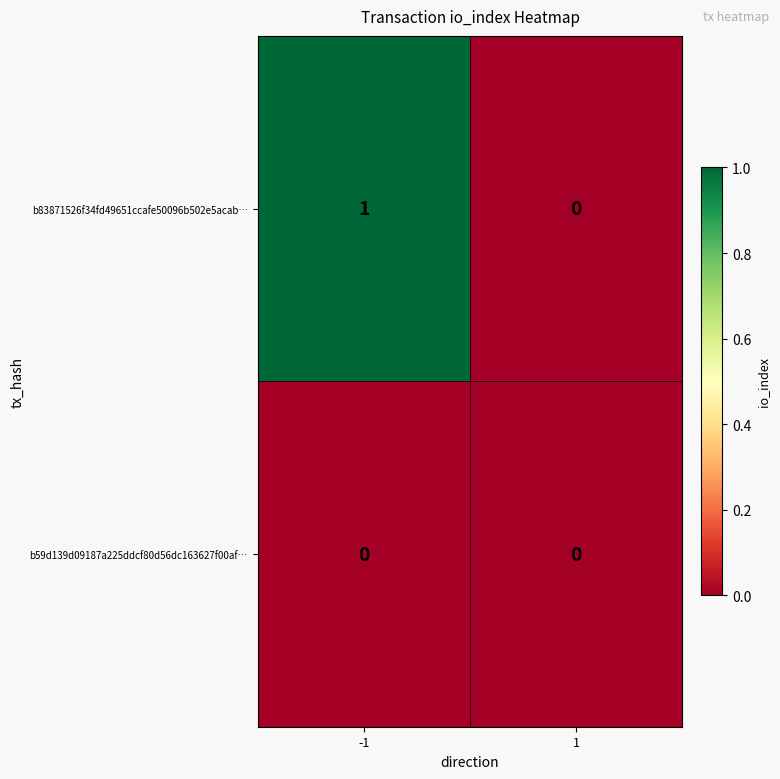

Reading left to right, what are all the values shown in this chart?

b83871526f34fd49651ccafe50096b502e5acab…: -1=1	1=0
b59d139d09187a225ddcf80d56dc163627f00af…: -1=0	1=0